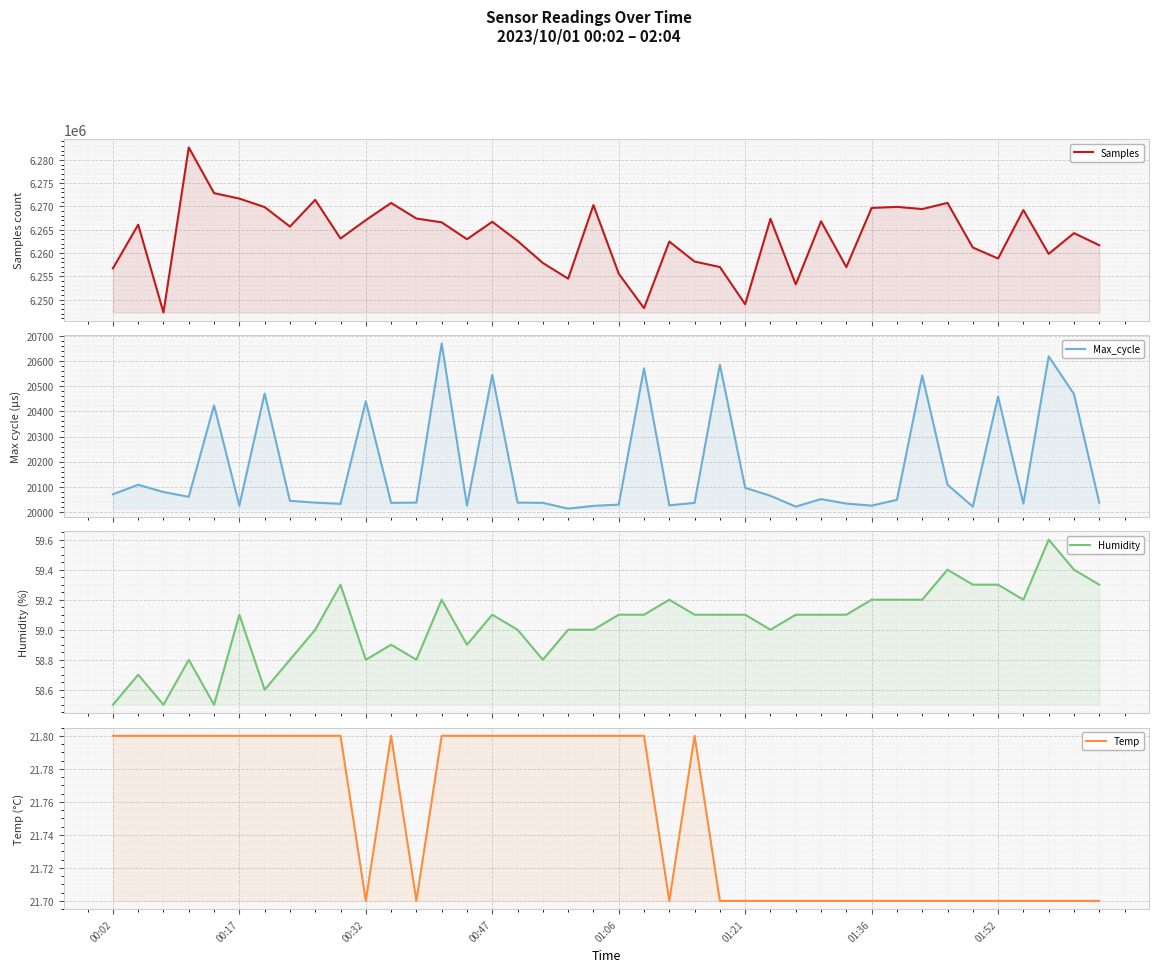

What is the sum of all Temp values?

870.1